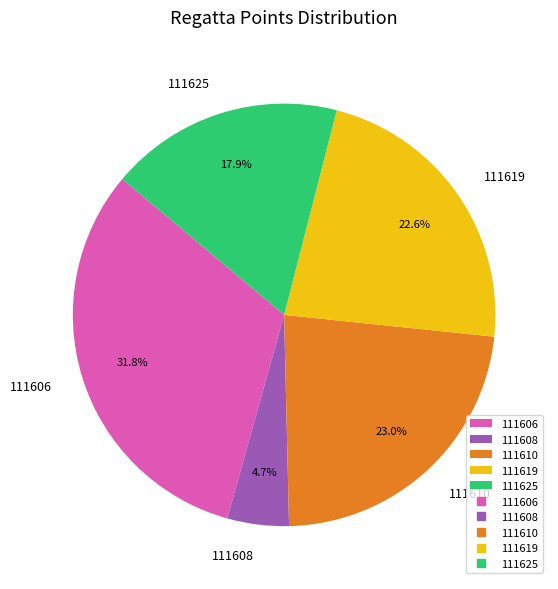

Approximately how many times larger is the value at 111608 compared to 111625?

0.3